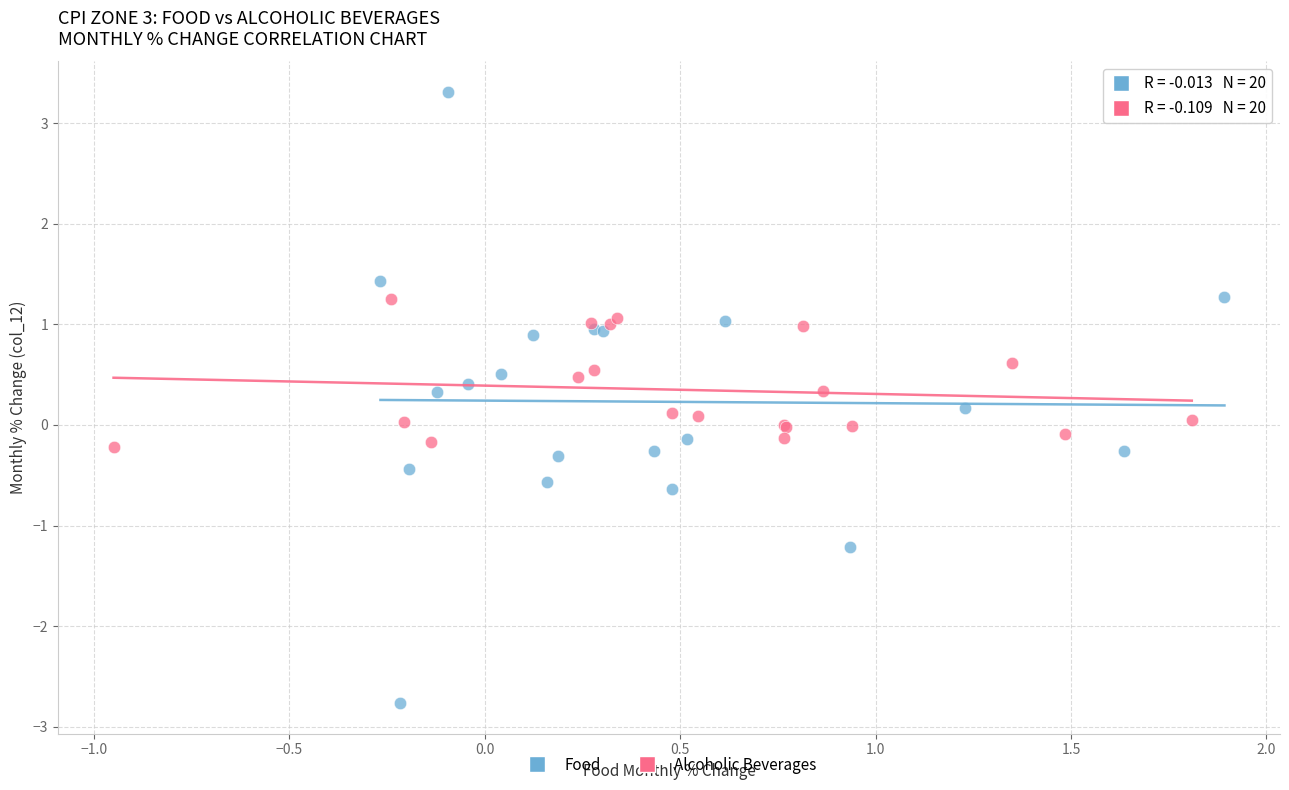

What are all the series names shown in the legend?

Food, Alcoholic Beverages